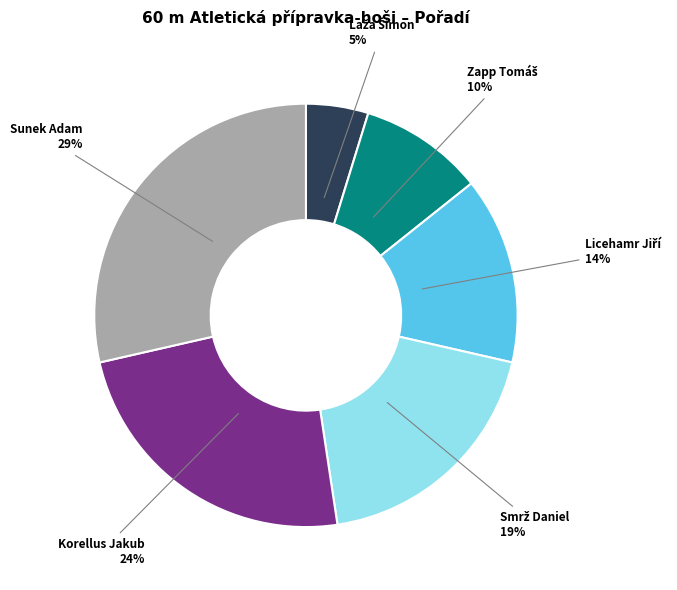

The Sunek Adam slice represents 29% of the pie. True or false?

True